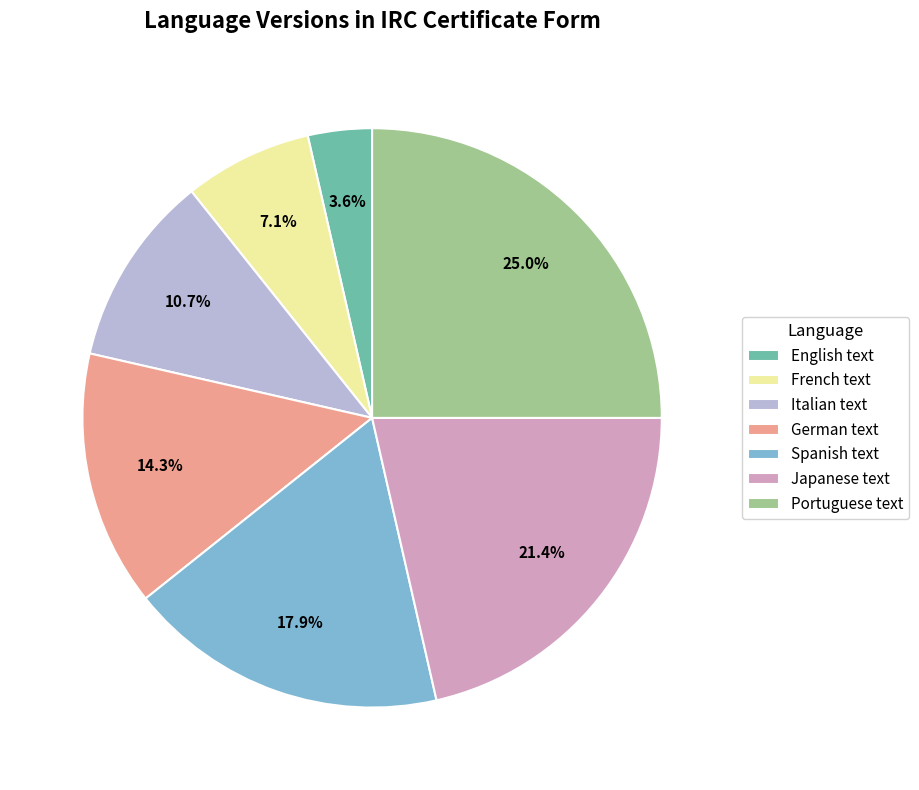

To the nearest percent, what is the combined percentage of German text and Portuguese text?

39%